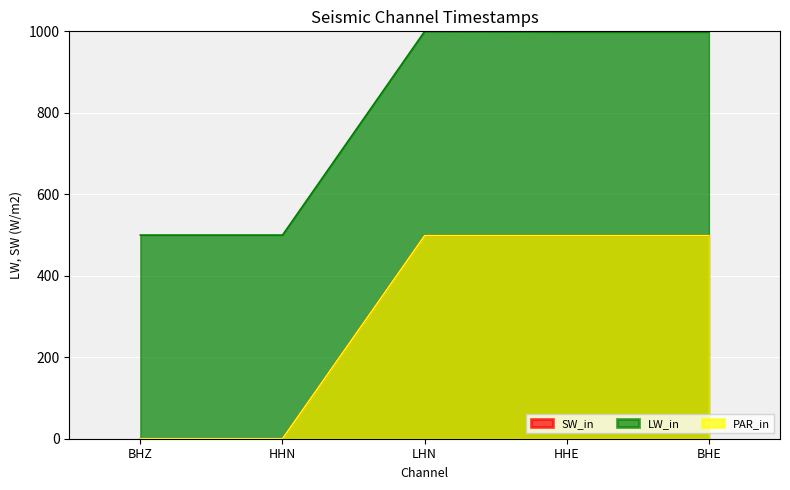

True or false: internal_timestamp and antelope_starttime cross at least once.

False